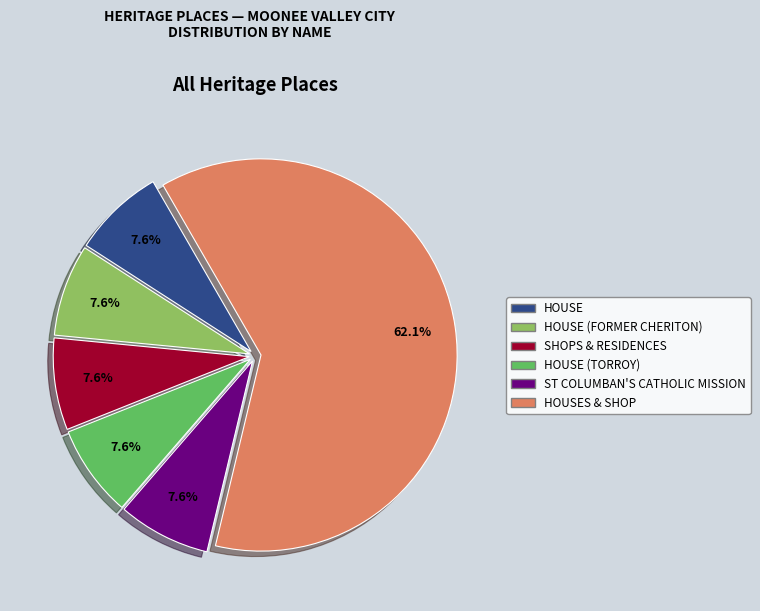

To the nearest percent, what portion does ST COLUMBAN'S CATHOLIC MISSION represent?

8%